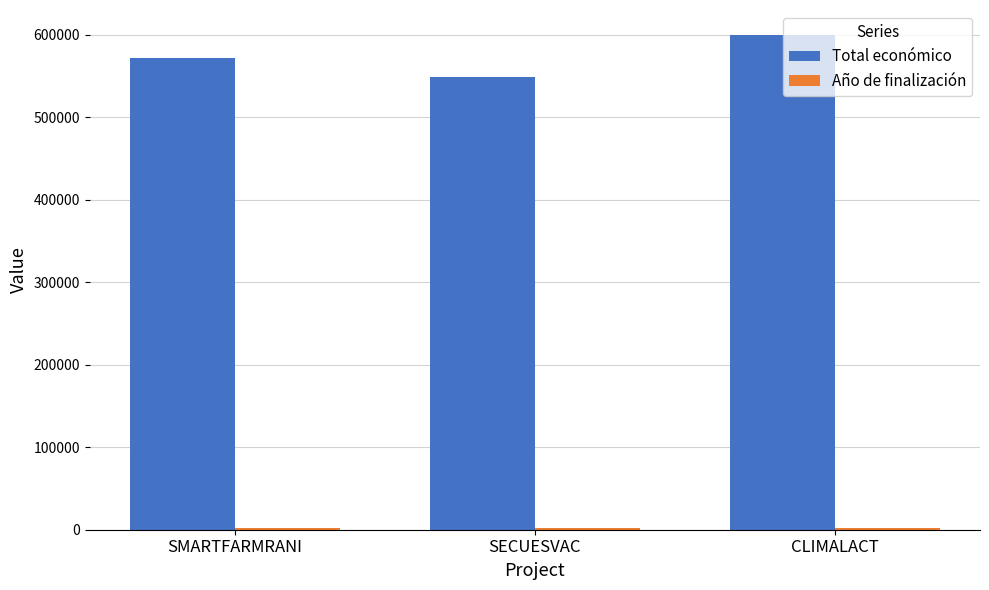

What is the maximum value shown in the chart?

600000